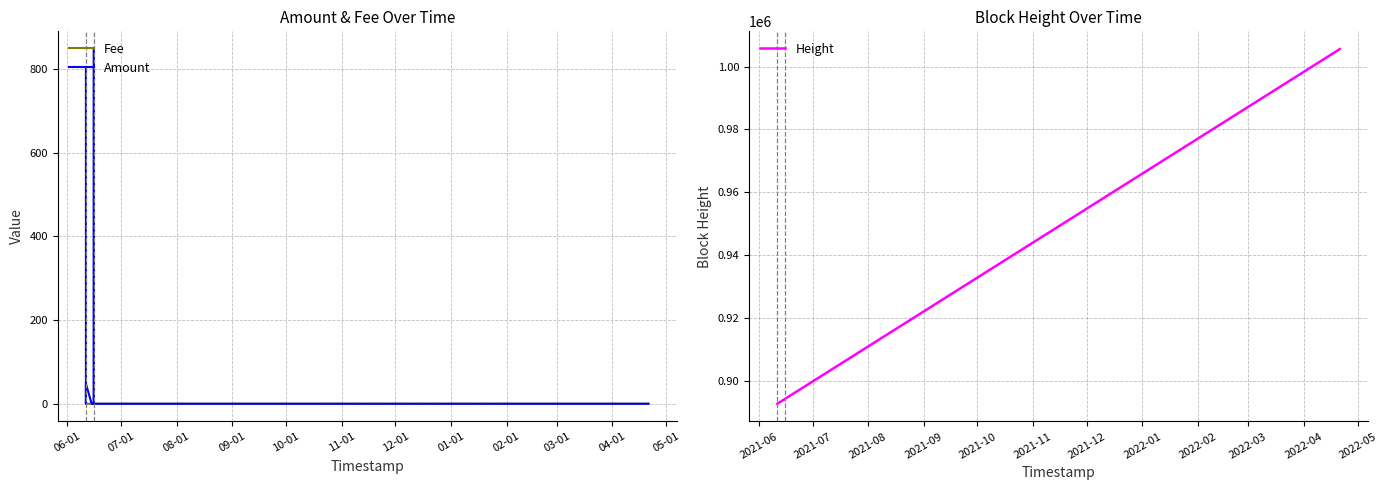

At how many categories does at least one series exceed 292031?

10